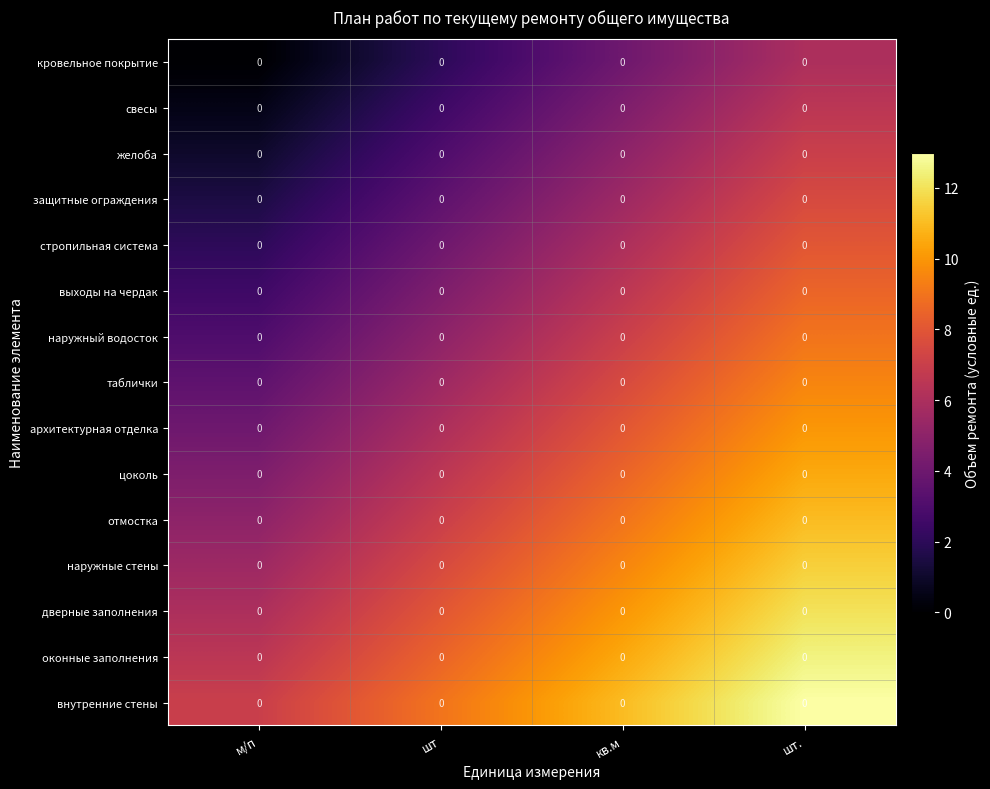

List the series in order of their peak value, highest first.

внутренние стены, оконные заполнения, дверные заполнения, наружные стены, отмостка, цоколь, архитектурная отделка, таблички, наружный водосток, выходы на чердак, стропильная система, защитные ограждения, желоба, свесы, кровельное покрытие